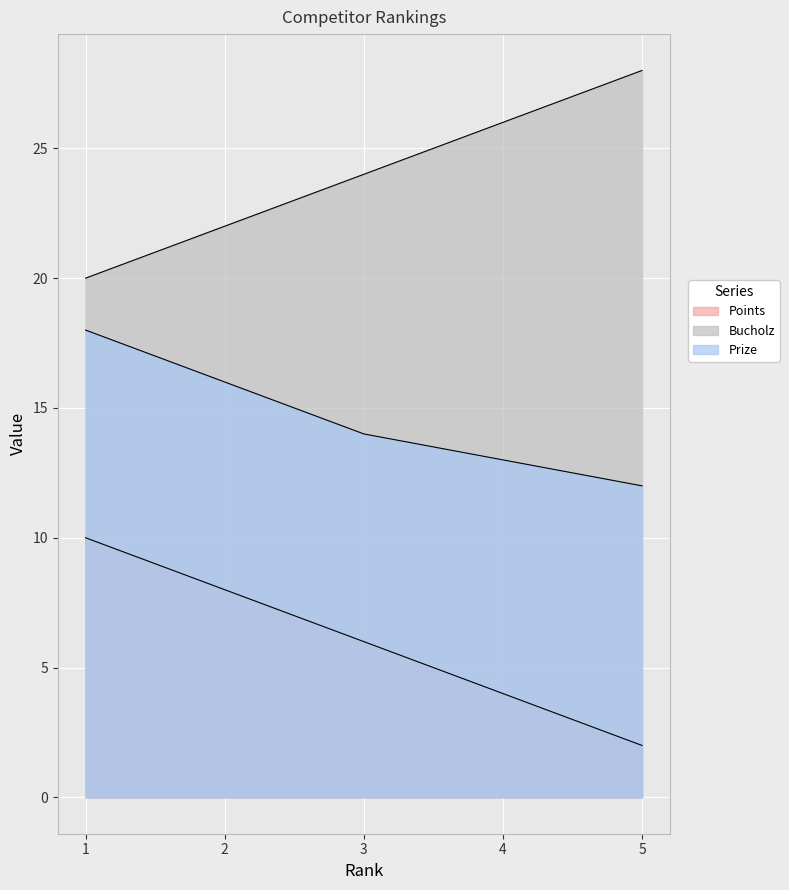

List the series in order of their overall mean, highest first.

Bucholz, Prize, Points